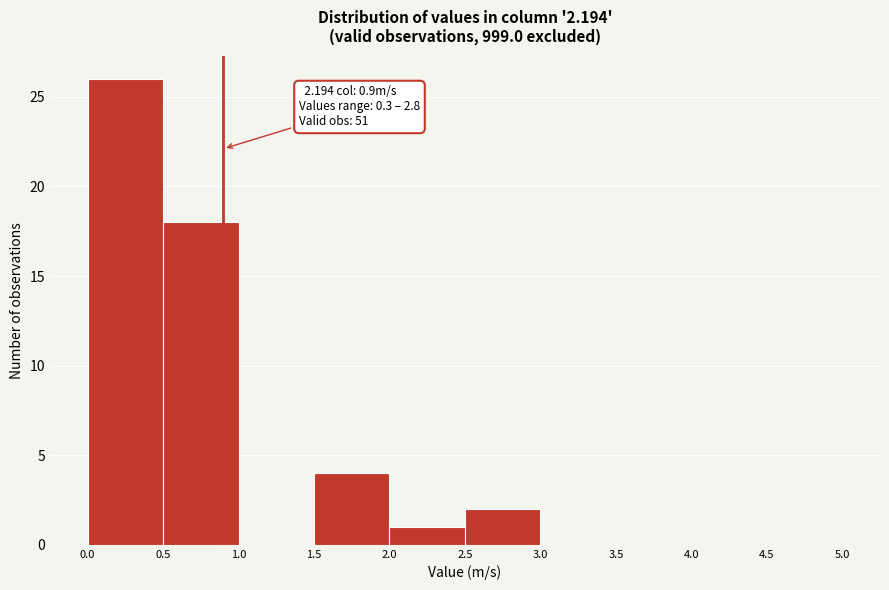

Which range on the x-axis has the tallest bar?

0.0 to 0.5